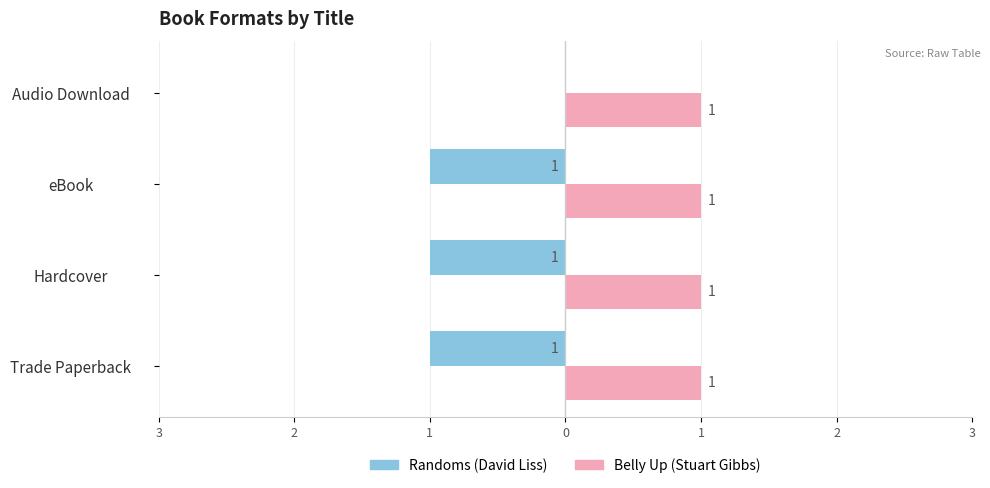

What are all the series names shown in the legend?

Randoms (David Liss), Belly Up (Stuart Gibbs)